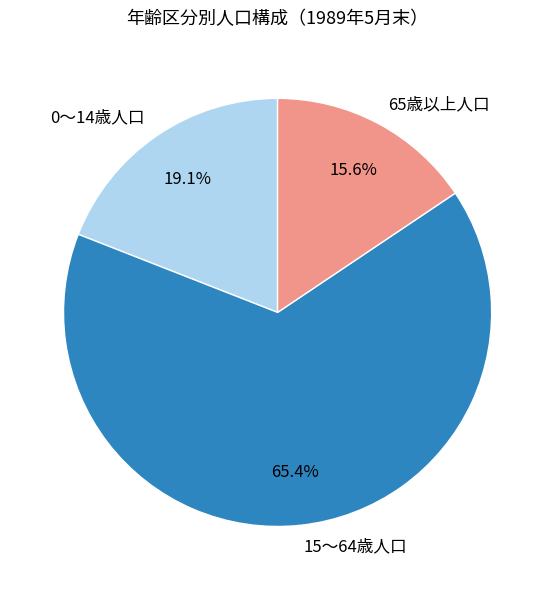

What percentage is NOT represented by 0～14歳人口?

80.9%